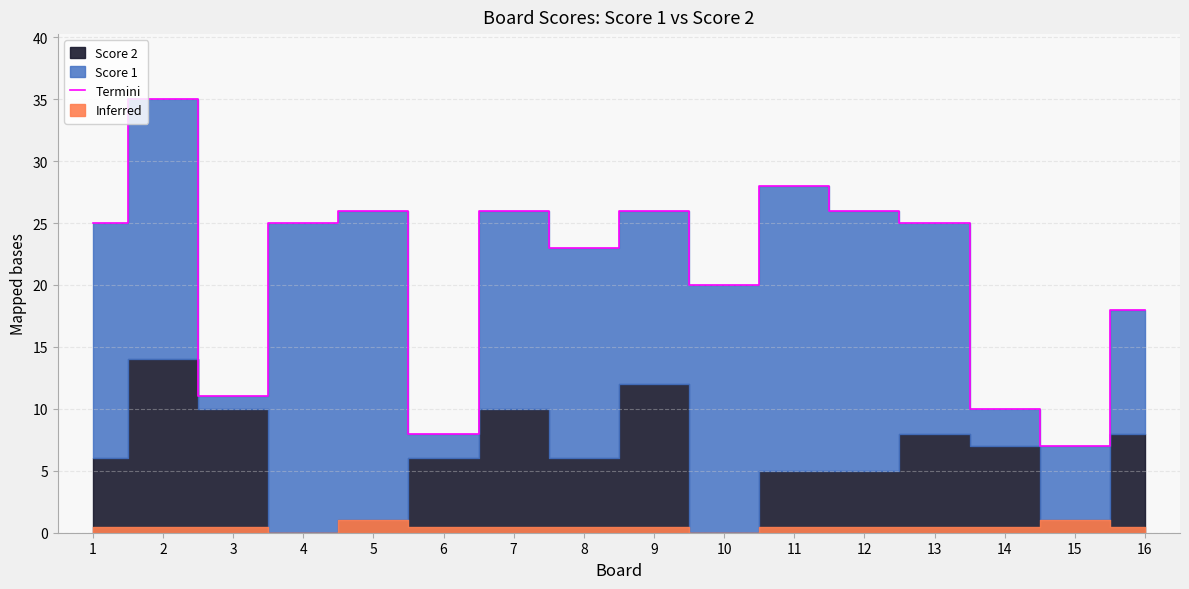

True or false: Termini has a value of 26 at 12.

True